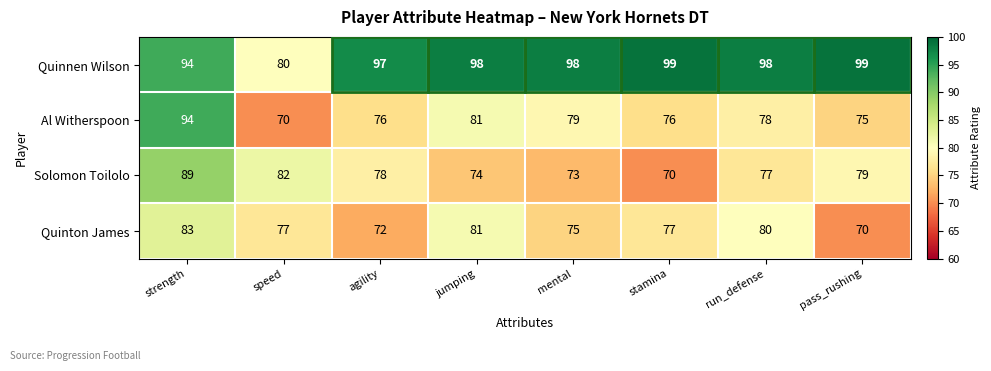

What is the total value across all series at stamina?

322